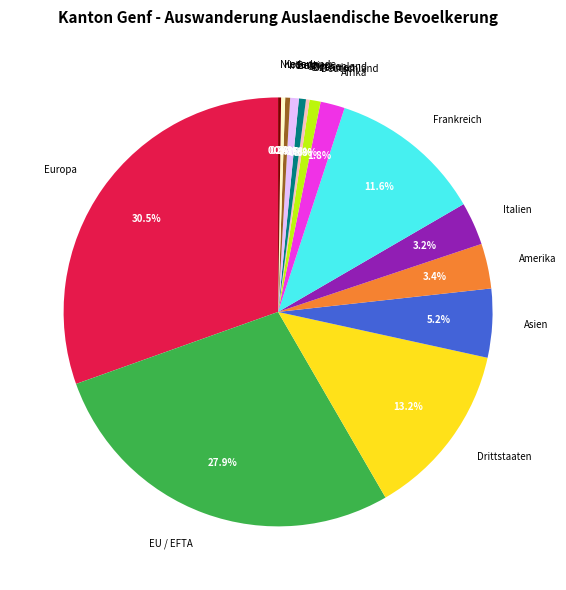

To the nearest percent, what is the average slice percentage?

7%